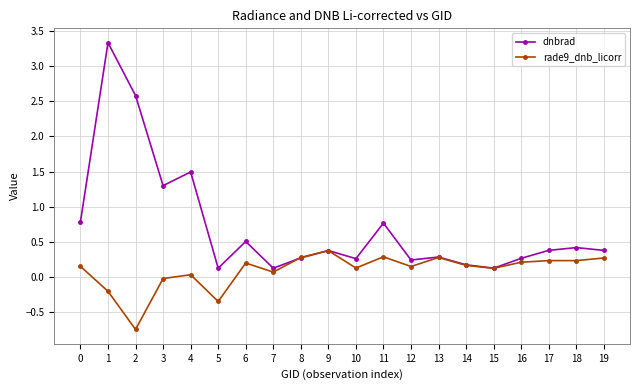

List the series in order of their overall mean, lowest first.

rade9_dnb_licorr, dnbrad